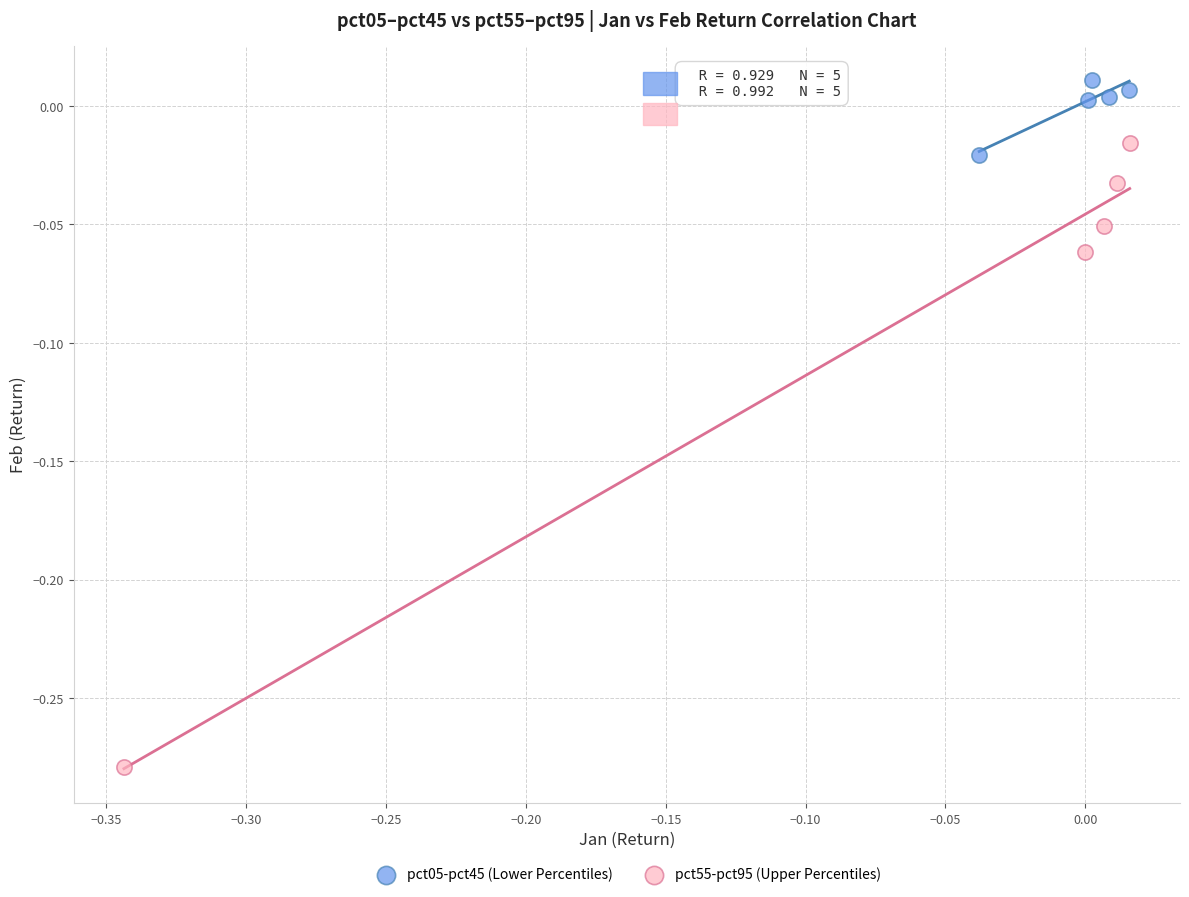

Which series contains the highest Y value?

pct05-pct45 (Lower Percentiles)